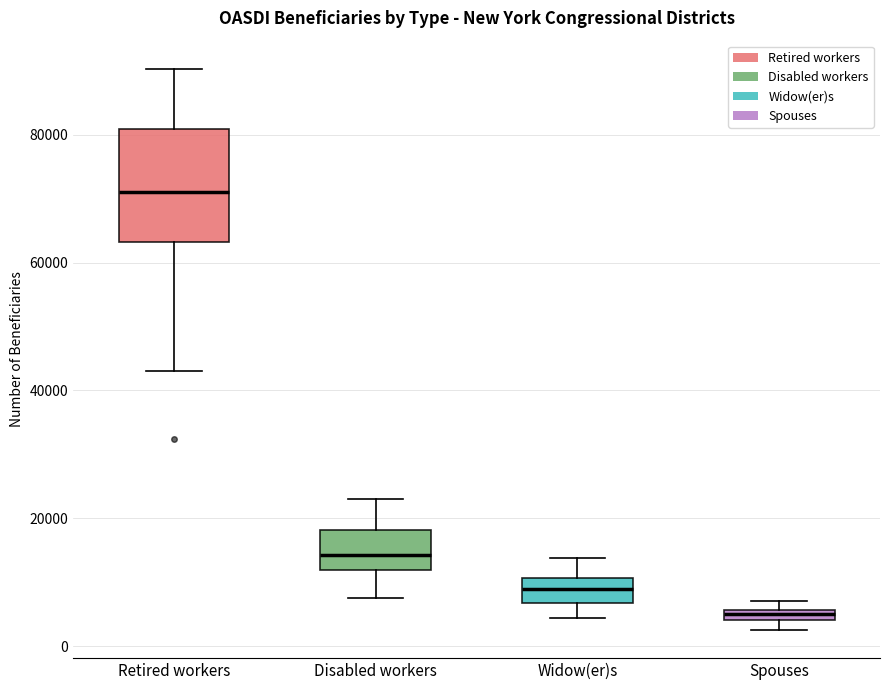

Which box is the tallest, from its lower edge to its upper edge?

Retired workers